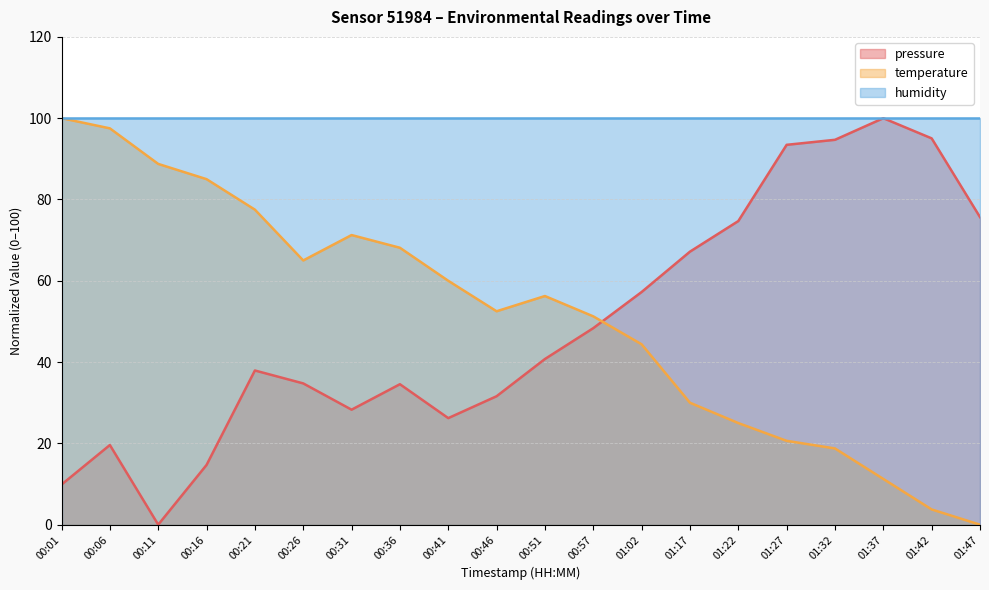

Rank the series at 00:51 from lowest to highest value.

pressure, temperature, humidity